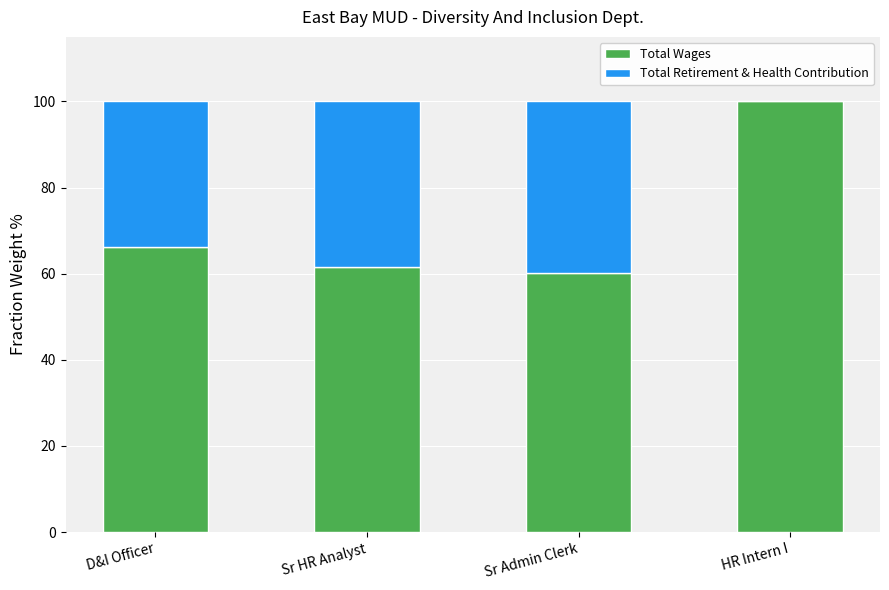

What is the total value across all series at HR Intern I?

100.0